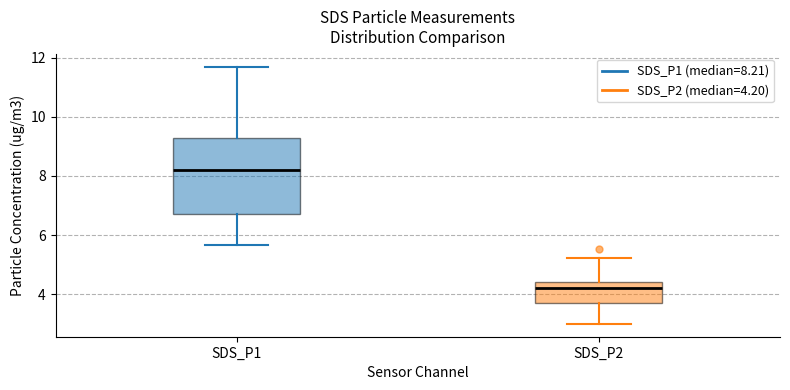

Which box's median line is the lowest?

SDS_P2